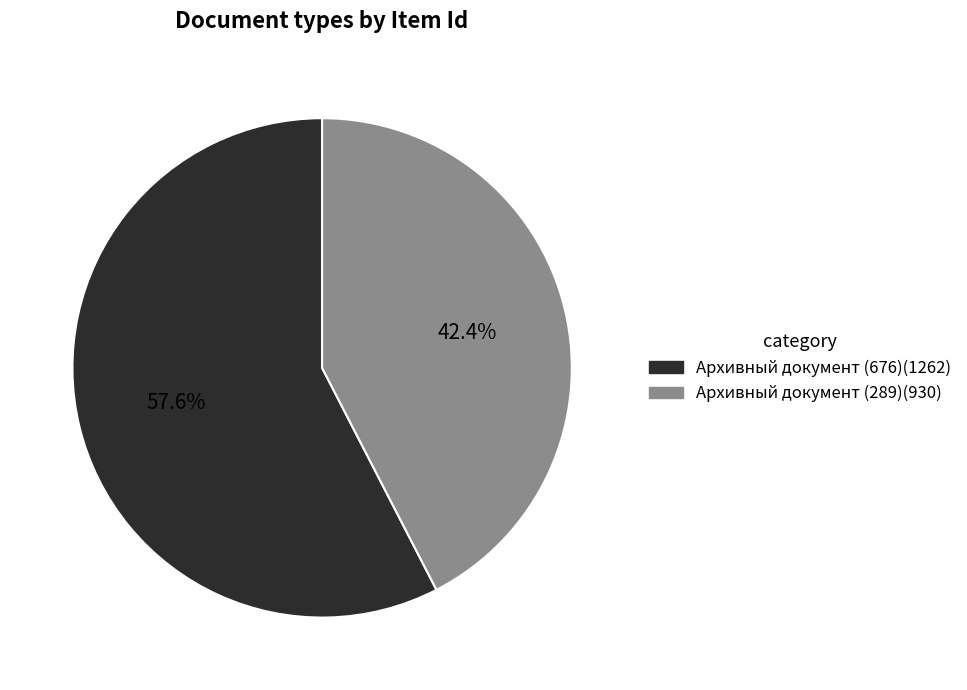

True or false: Архивный документ (289) accounts for 42% of the total.

True